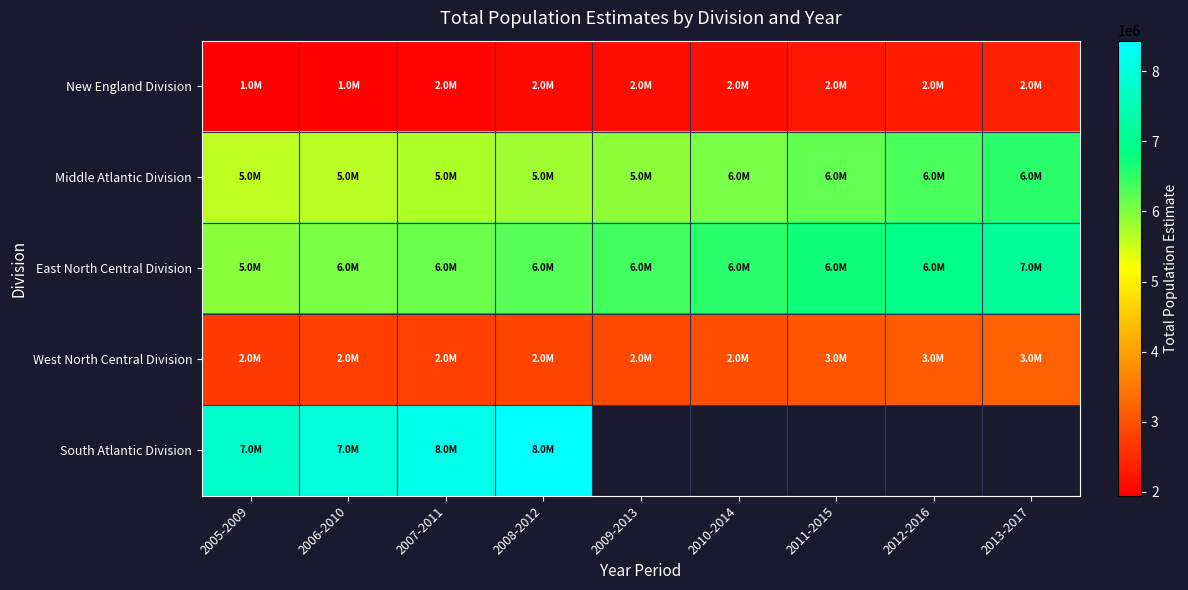

True or false: West North Central Division has a value of 3121099.0 at 2012-2016.

True